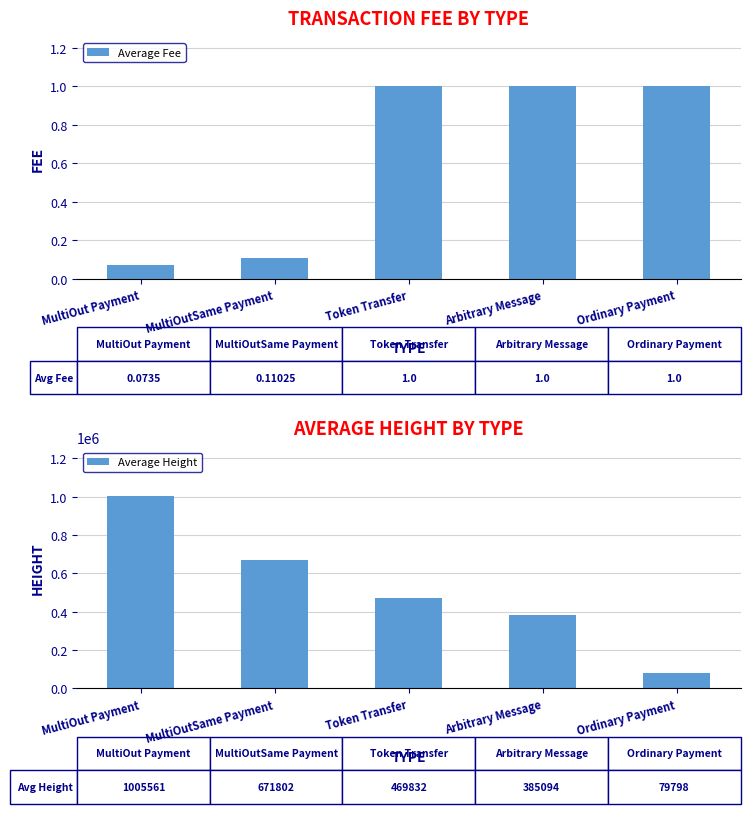

Count the number of categories in the chart.

5